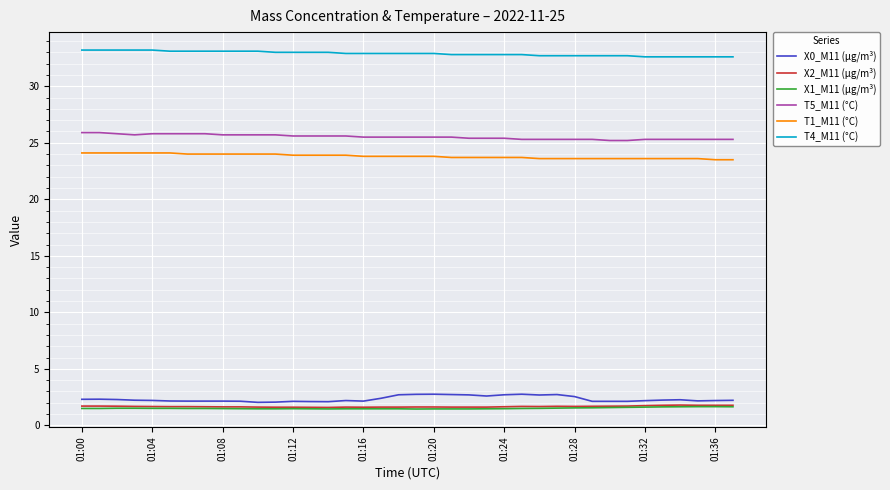

True or false: X0_M11 (μg/m³) and T1_M11 (°C) cross at least once.

False